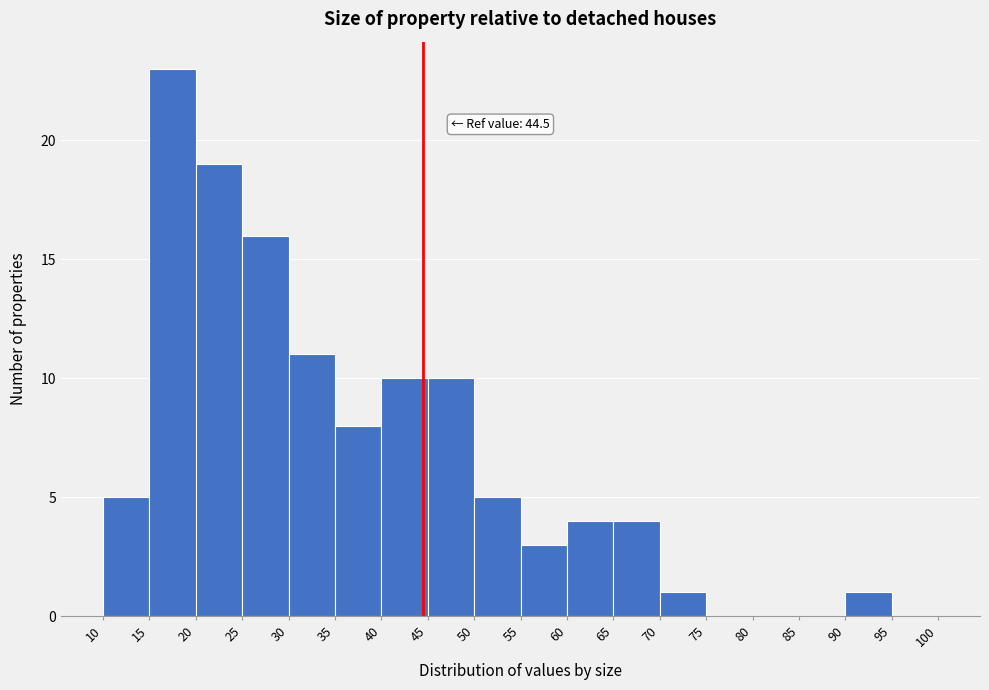

Which range on the x-axis has the tallest bar?

15 to 20